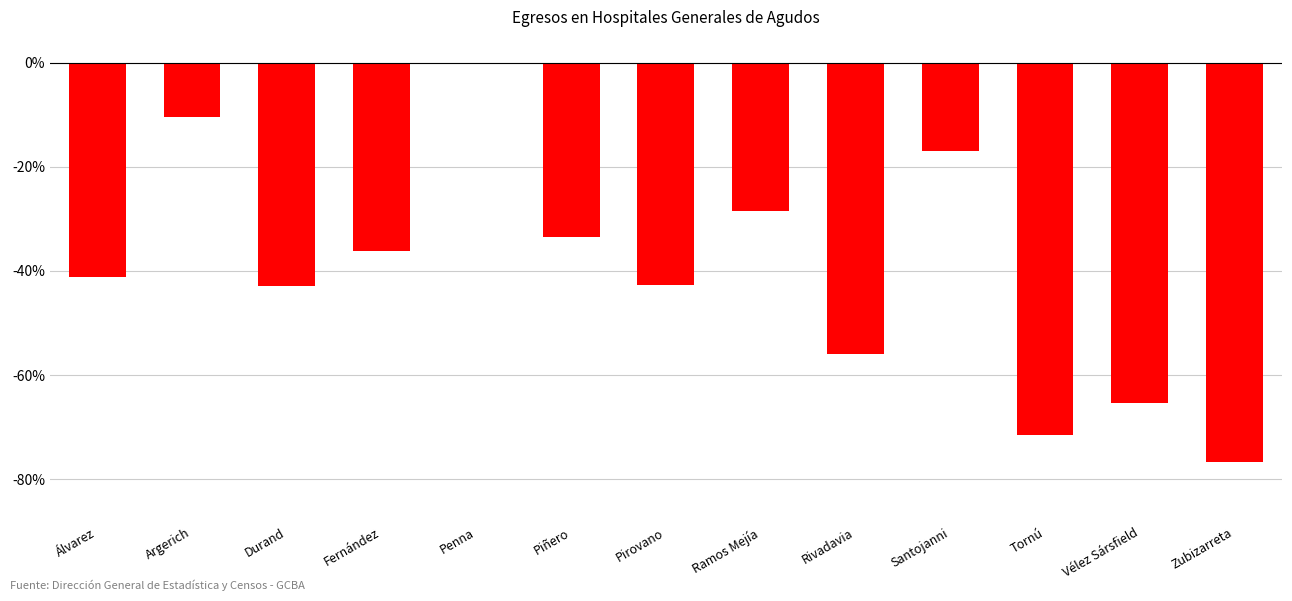

What is the sum of the values at Tornú and Rivadavia?

-127.4